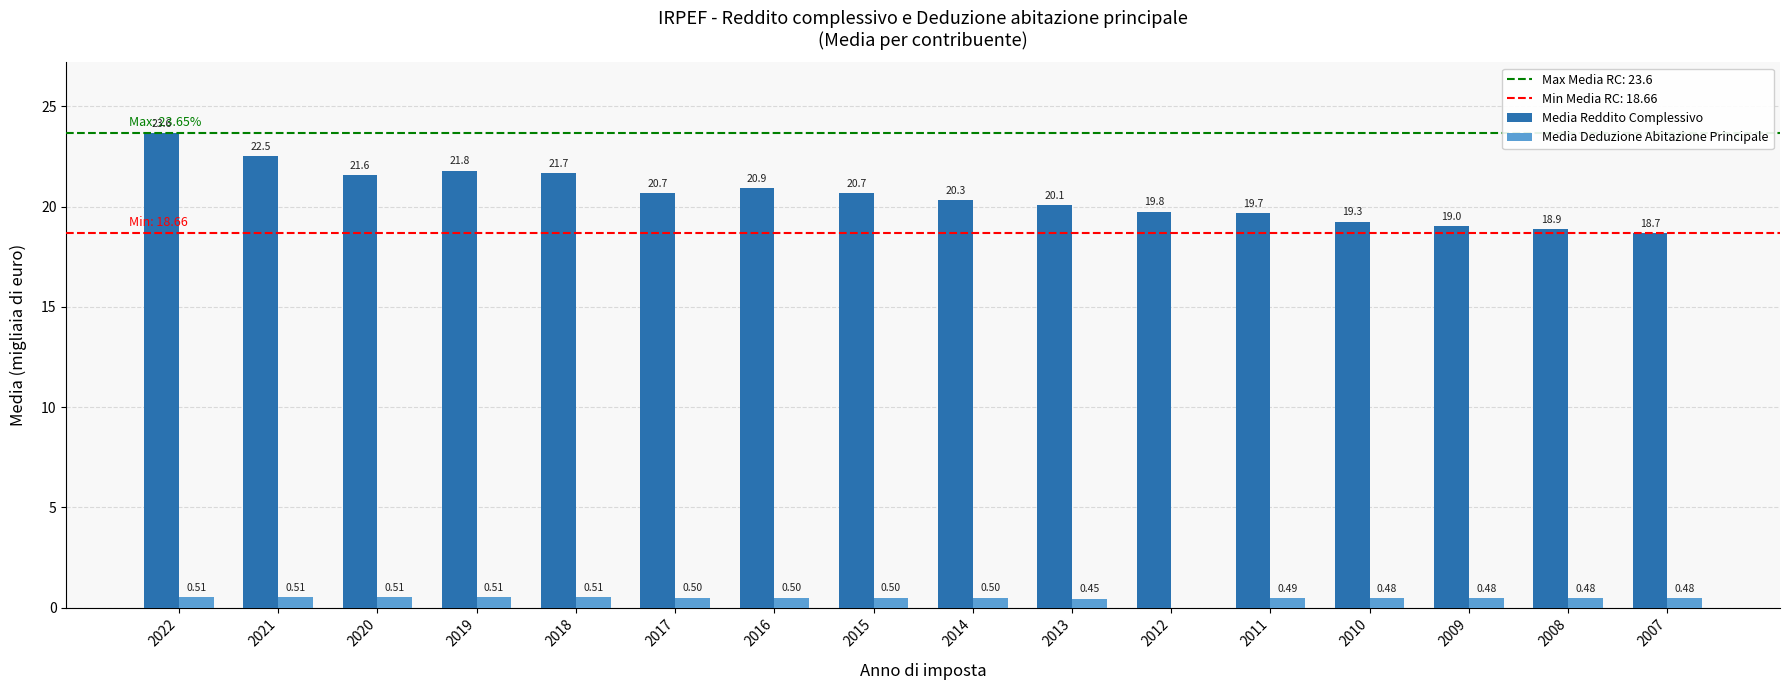

Which series changed the most between 2018 and 2008?

Media Reddito Complessivo